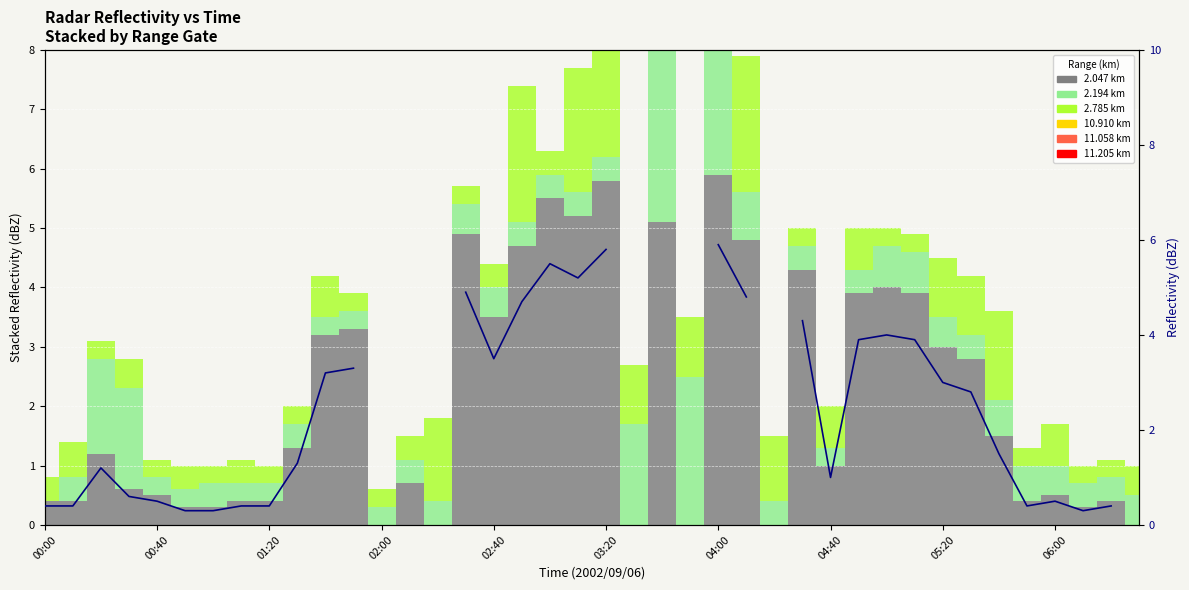

Where is the data nearest to the value 3?

05:20